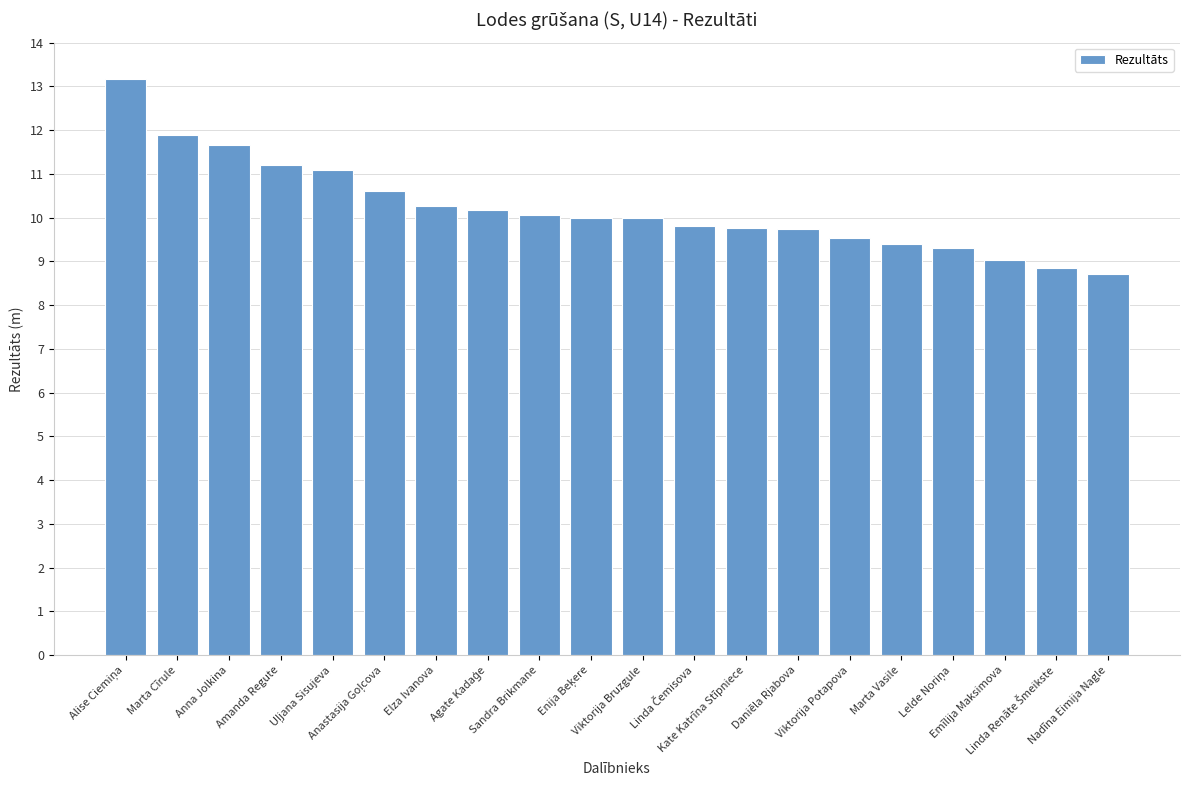

How many data points does each series have?

20